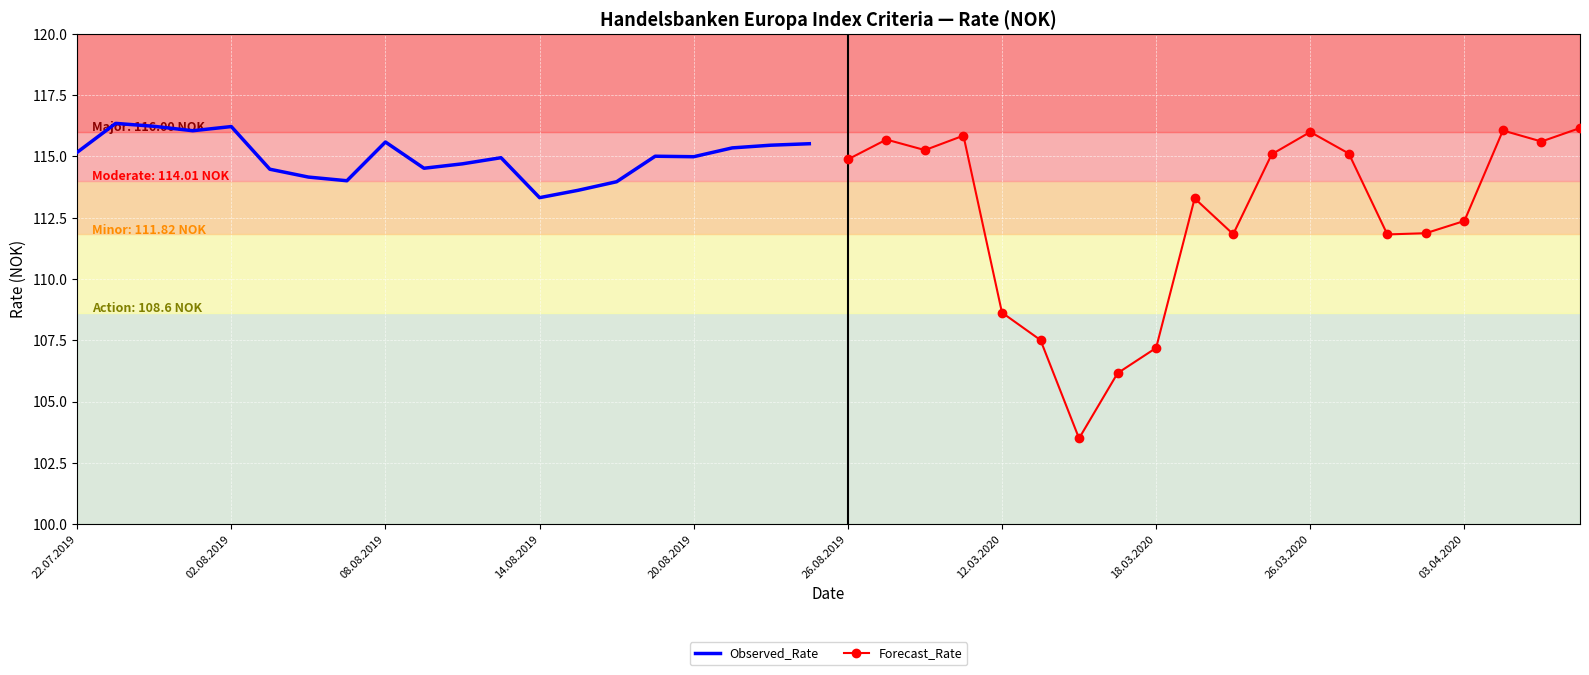

How many lines are shown in the chart?

2